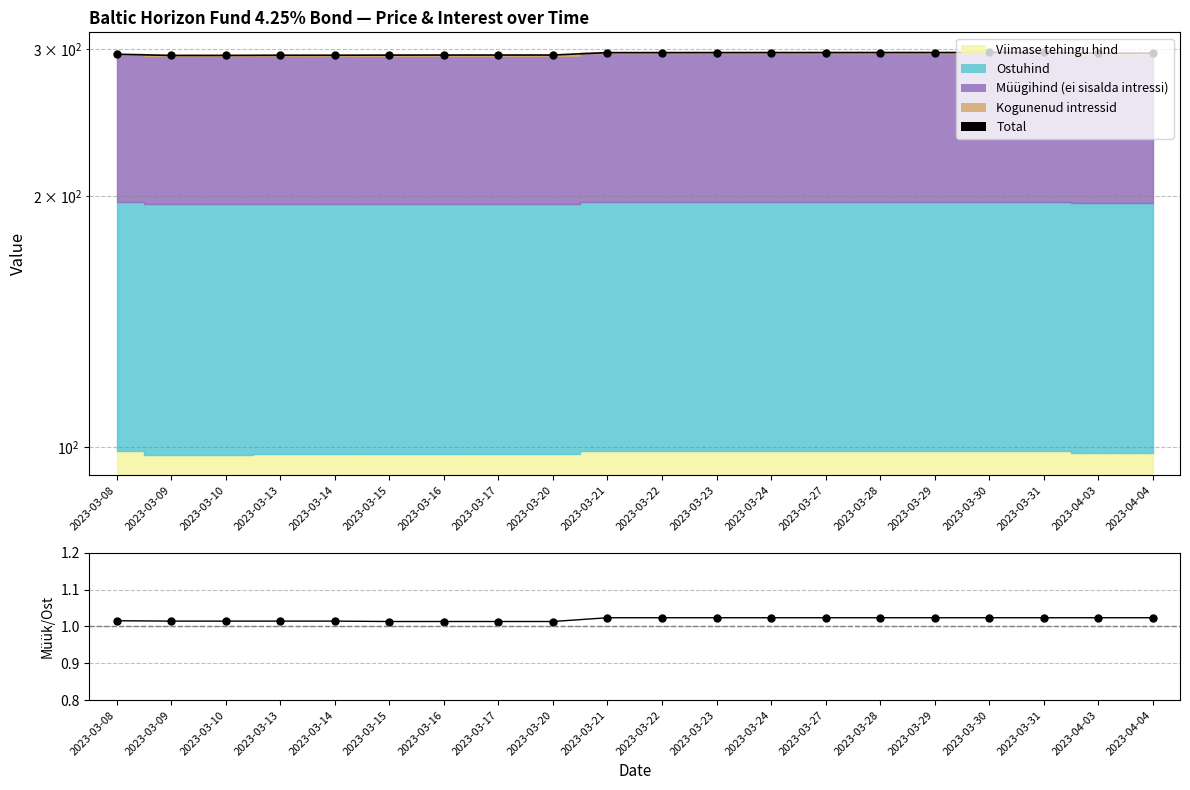

What position from the right is 2023-03-10?

18